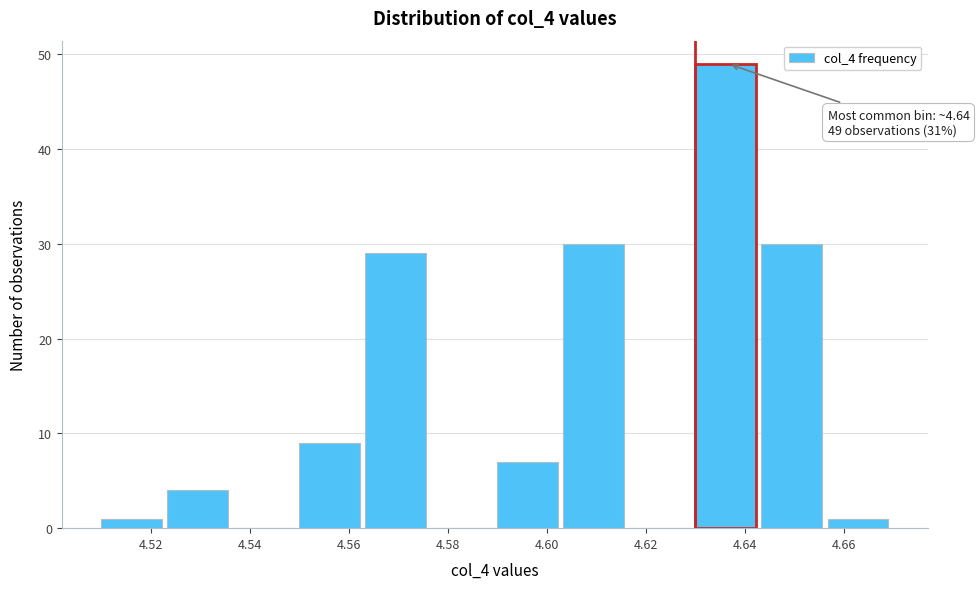

Which range on the x-axis has the tallest bar?

4.630 to 4.644